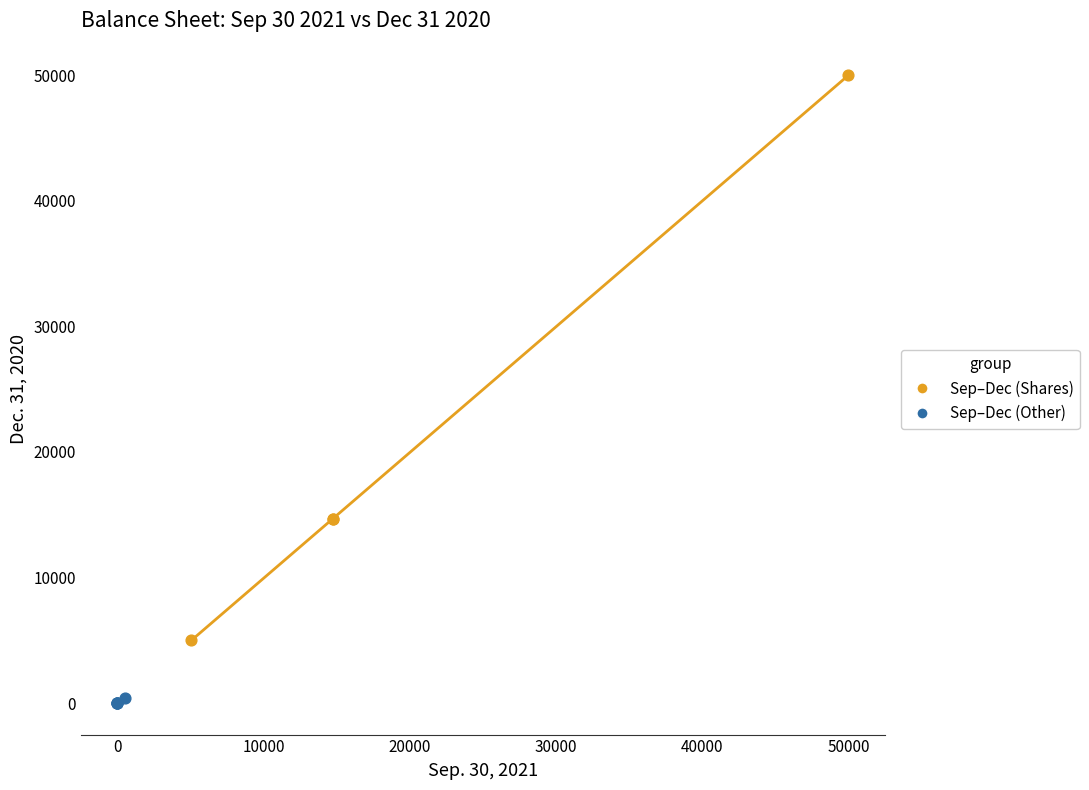

Which series has the widest spread of Y values?

Sep–Dec (Shares)